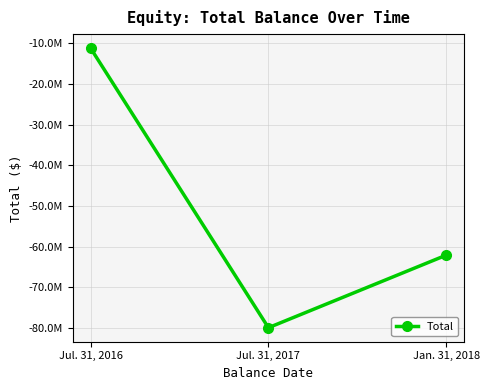

What is the label of the 2nd point from the left?

Jul. 31, 2017